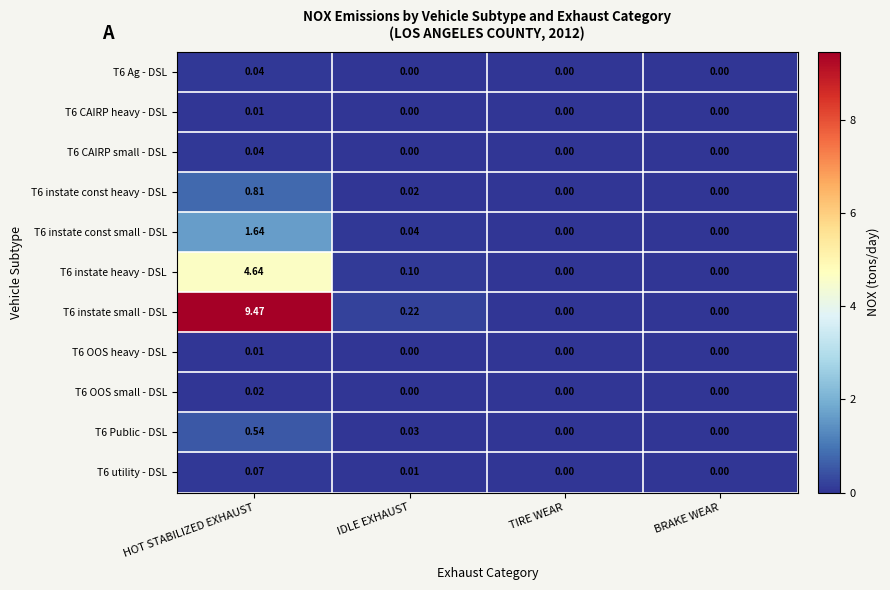

At which category is the sum across all series the highest?

HOT STABILIZED EXHAUST